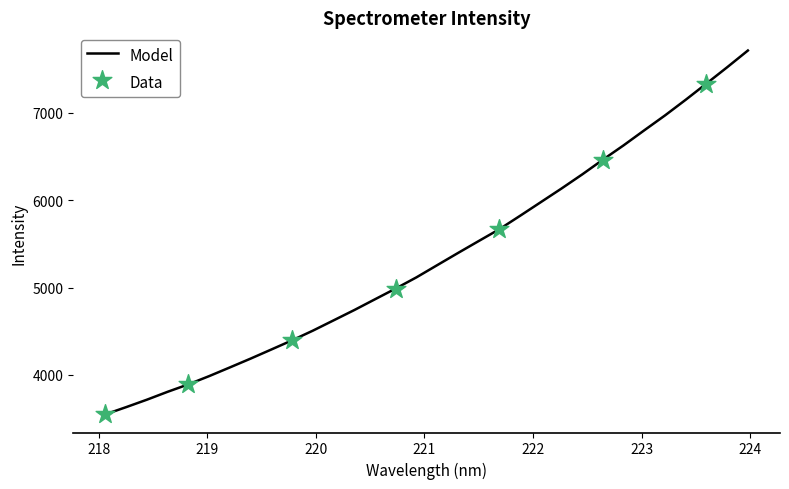

What is the smallest value displayed?

3549.9